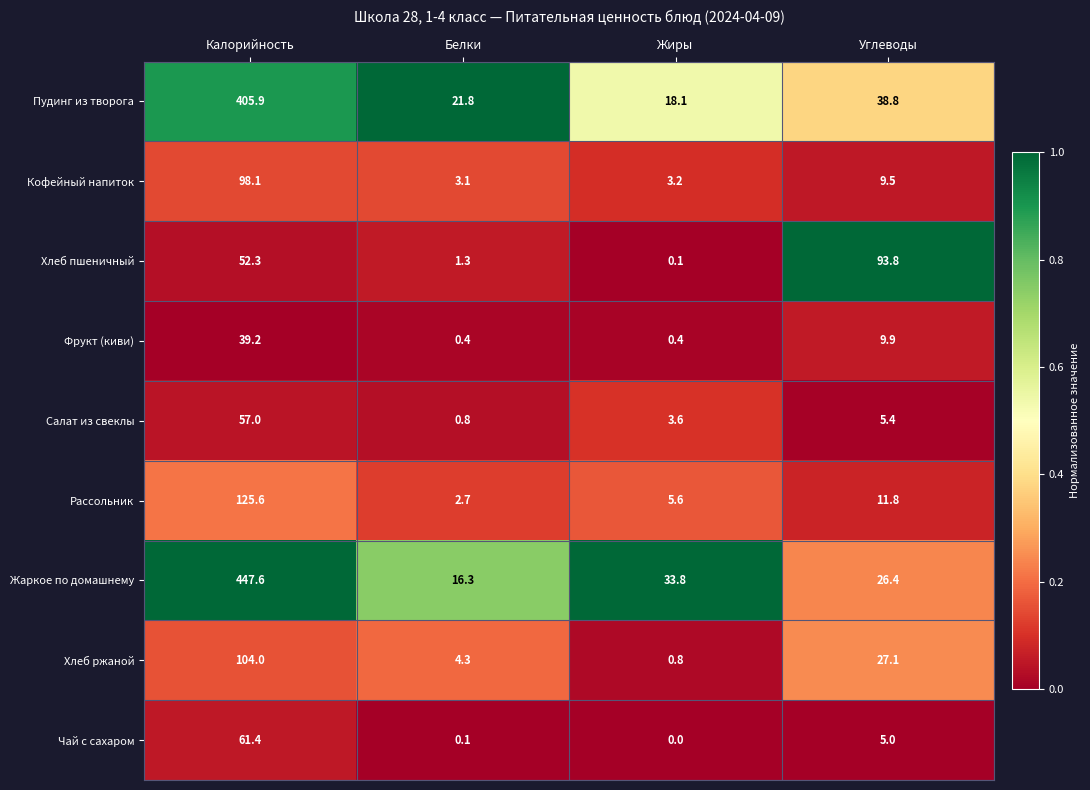

Is it true that Фрукт (киви) equals 0.1 at Белки?

False